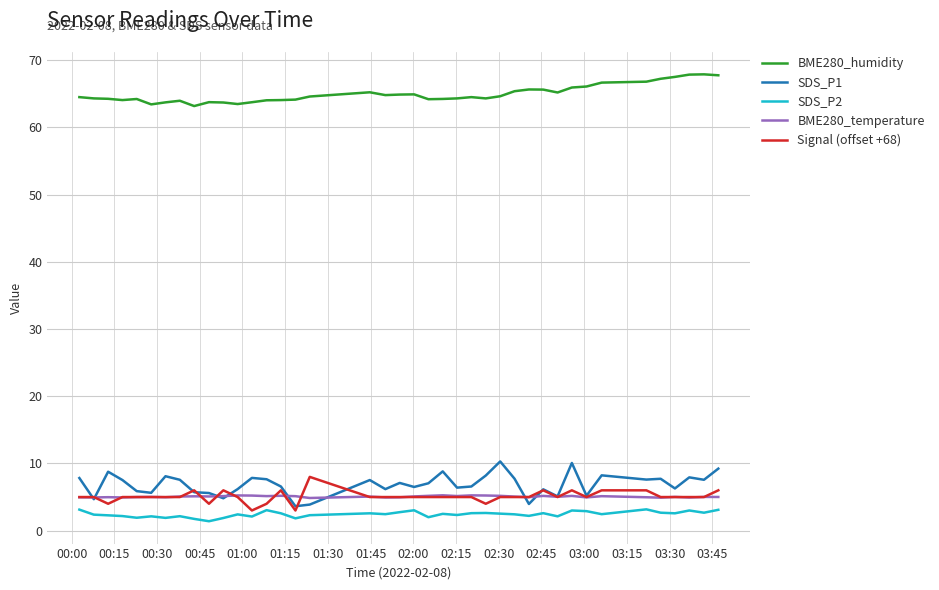

Which series has the largest total across all categories?

BME280_humidity